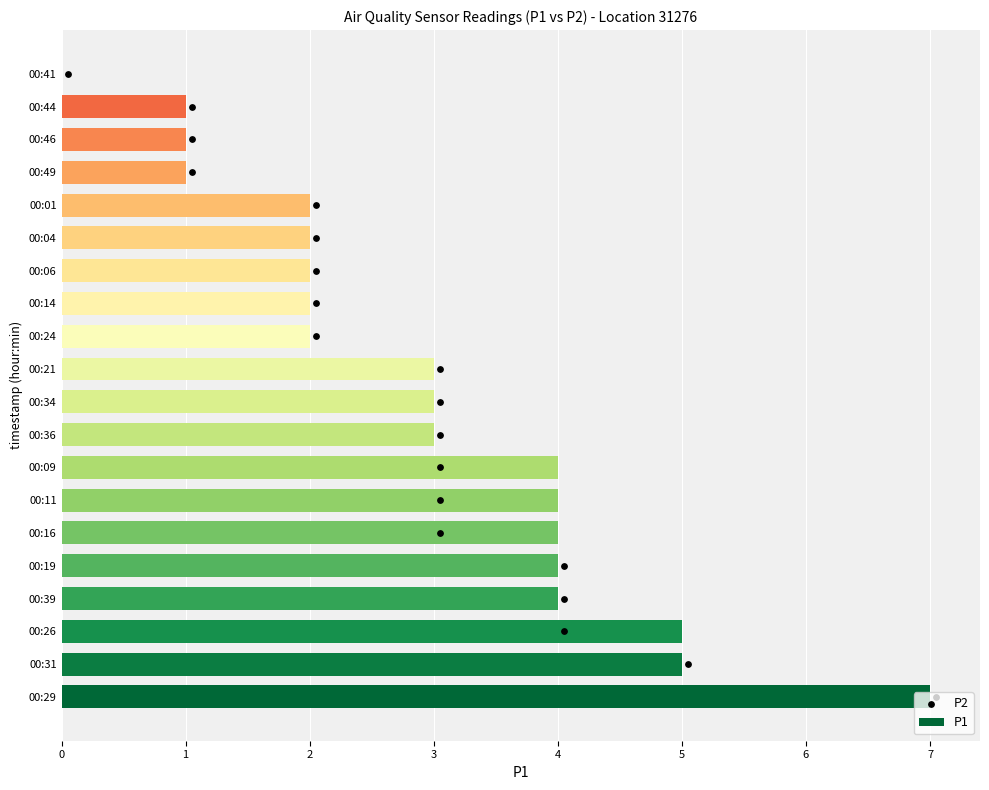

What are all the series names shown in the legend?

P1, P2